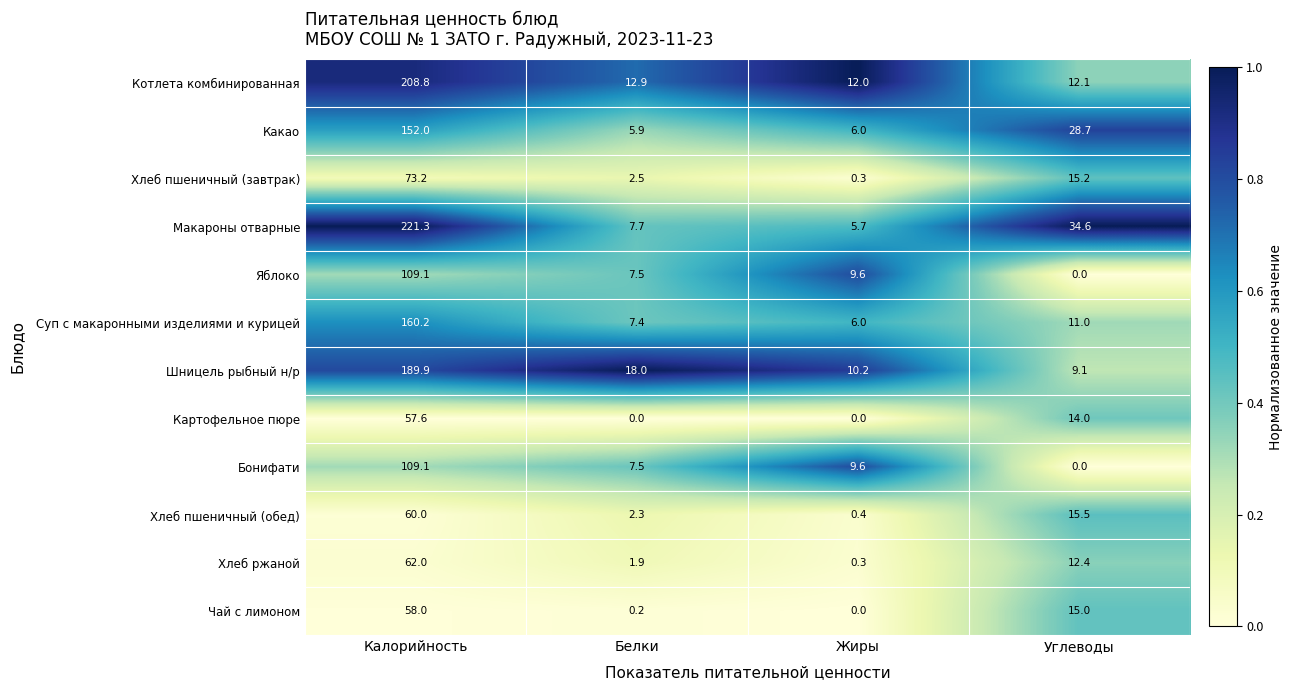

The value of Шницель рыбный н/р at Белки is 18.0. True or false?

True